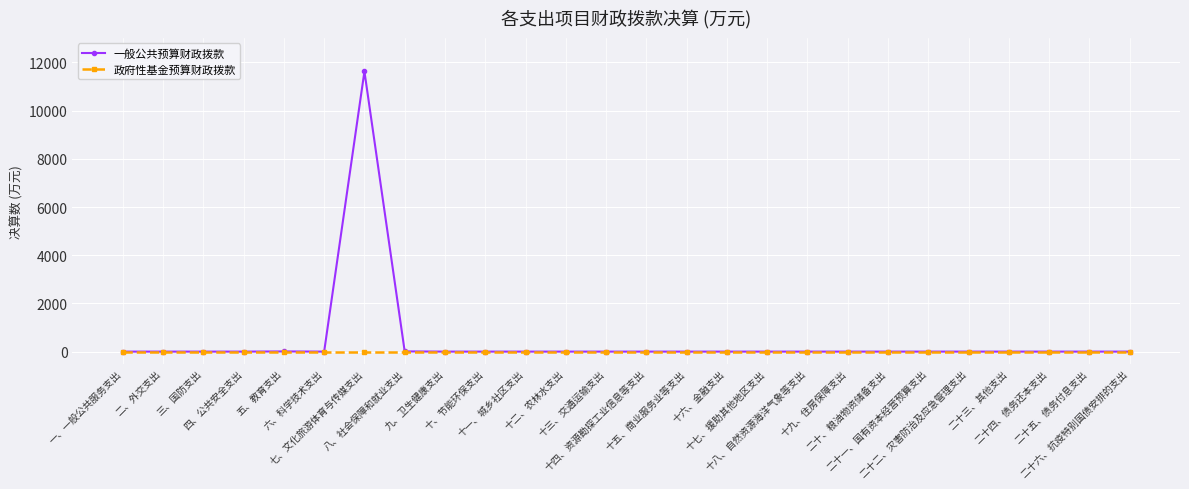

What is the maximum value shown in the chart?

11624.9